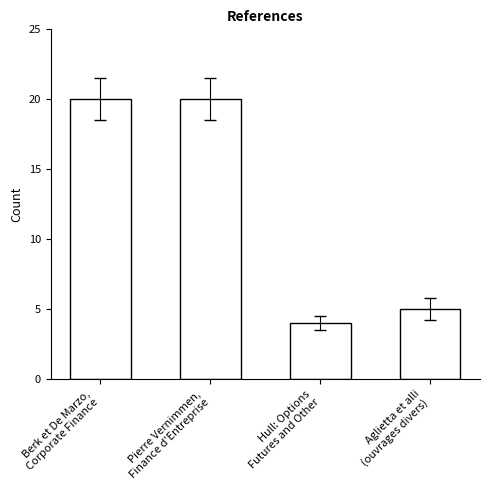

What is the change in value from Berk et De Marzo,
Corporate Finance to Hull: Options
Futures and Other?

-16